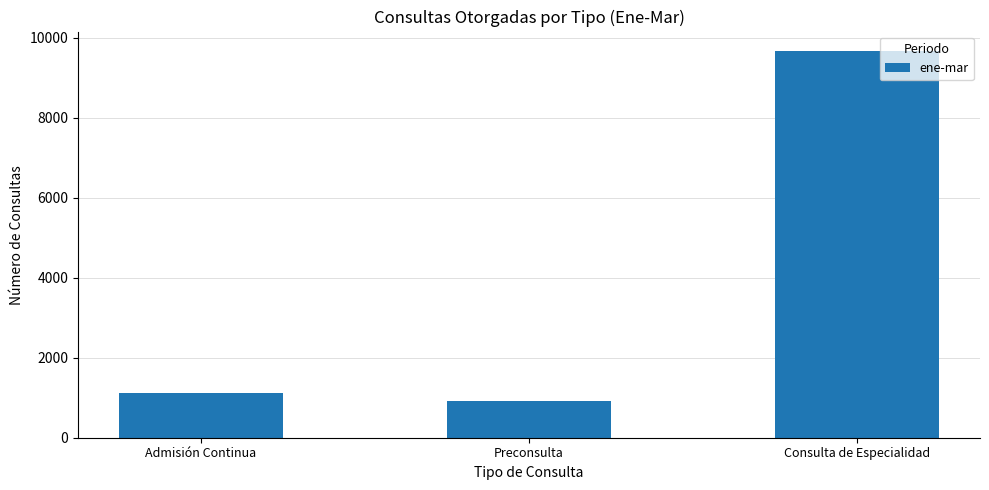

What value does the data have at Preconsulta, to the nearest 50?

950